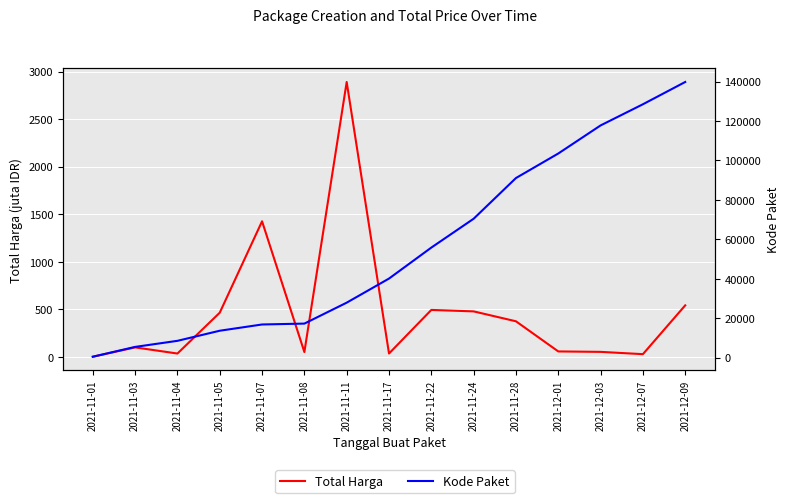

Is this an area chart (filled region under the line)?

No